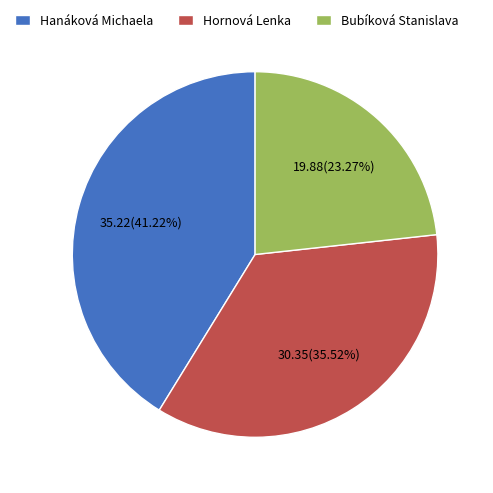

What portion of the pie excludes Hornová Lenka?

64.5%